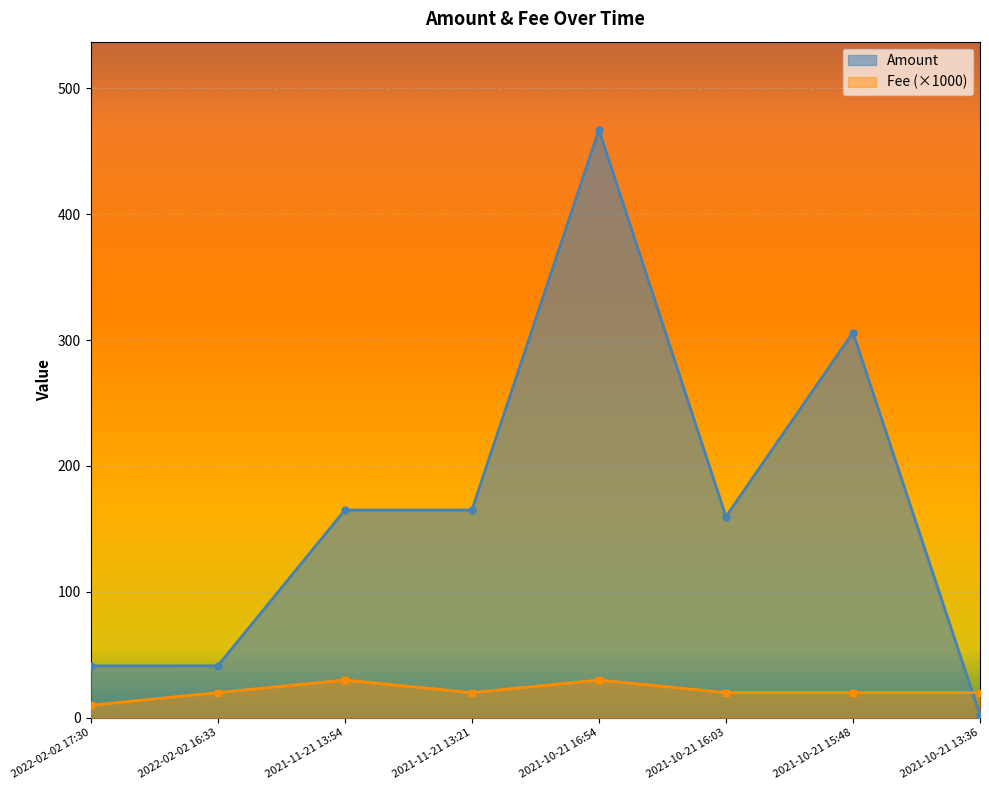

At how many categories does at least one series exceed 197?

2